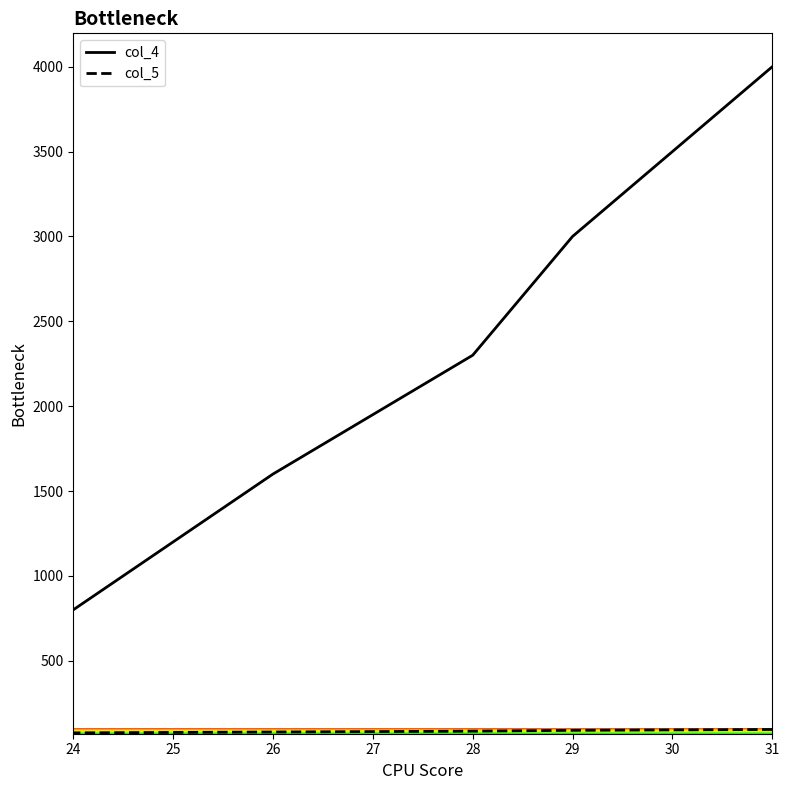

Which series has the largest range (max minus min)?

col_4